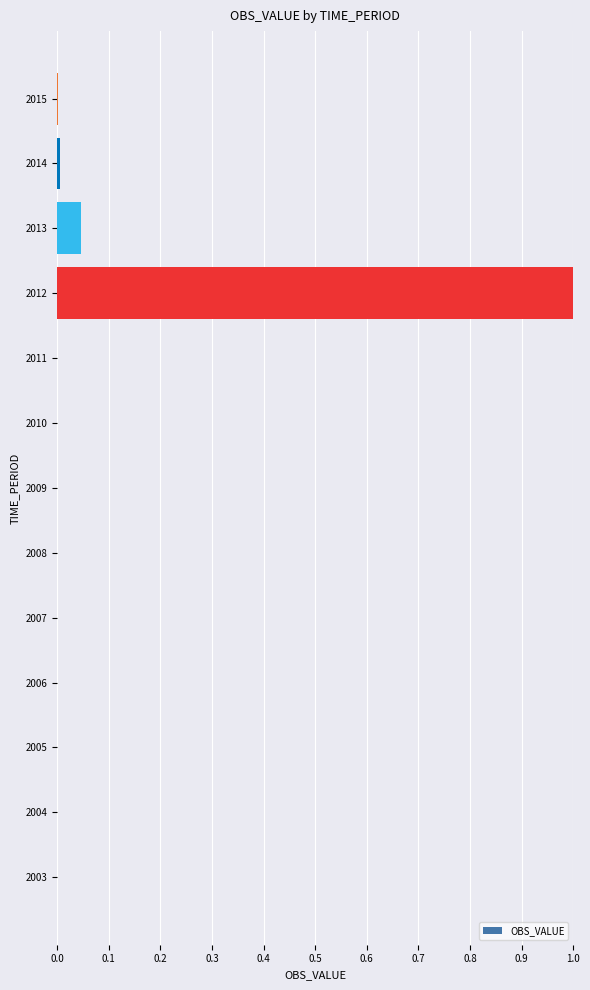

What is the greatest value displayed?

1.0